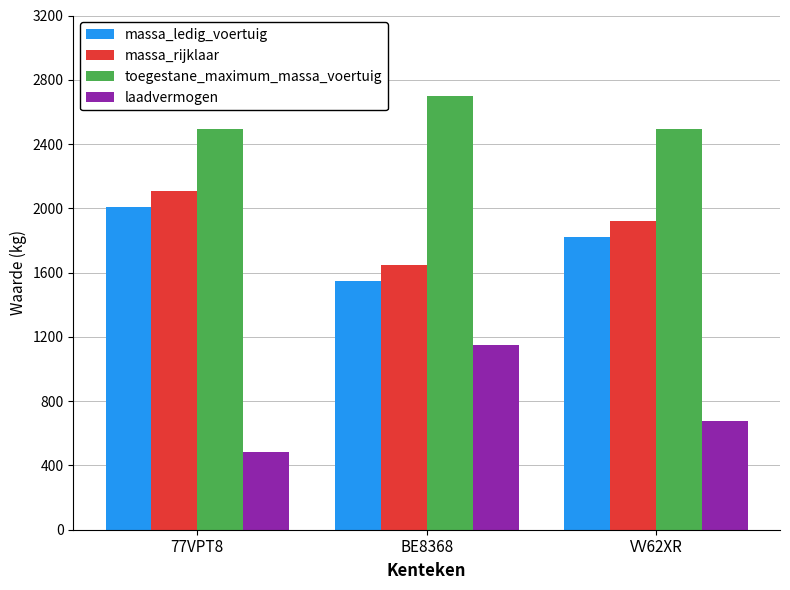

Read the massa_rijklaar value at 77VPT8, to the nearest 50.

2100